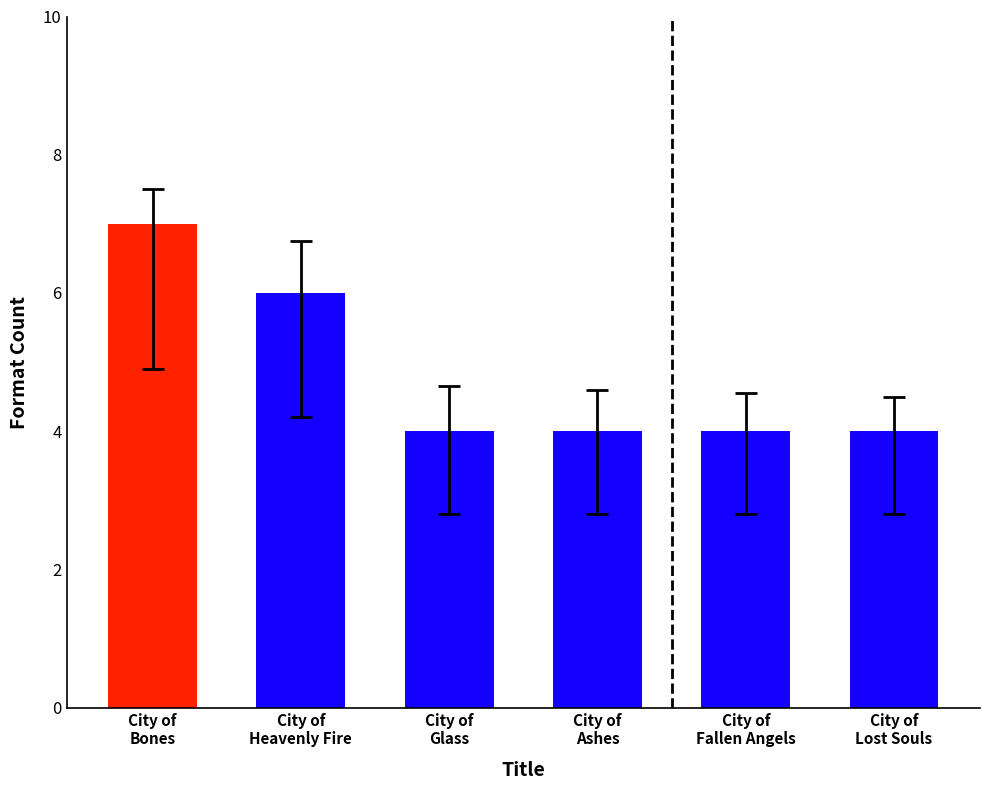

Reading left to right, extract all data points from this chart.

City of
Bones=7	City of
Heavenly Fire=6	City of
Glass=4	City of
Ashes=4	City of
Fallen Angels=4	City of
Lost Souls=4